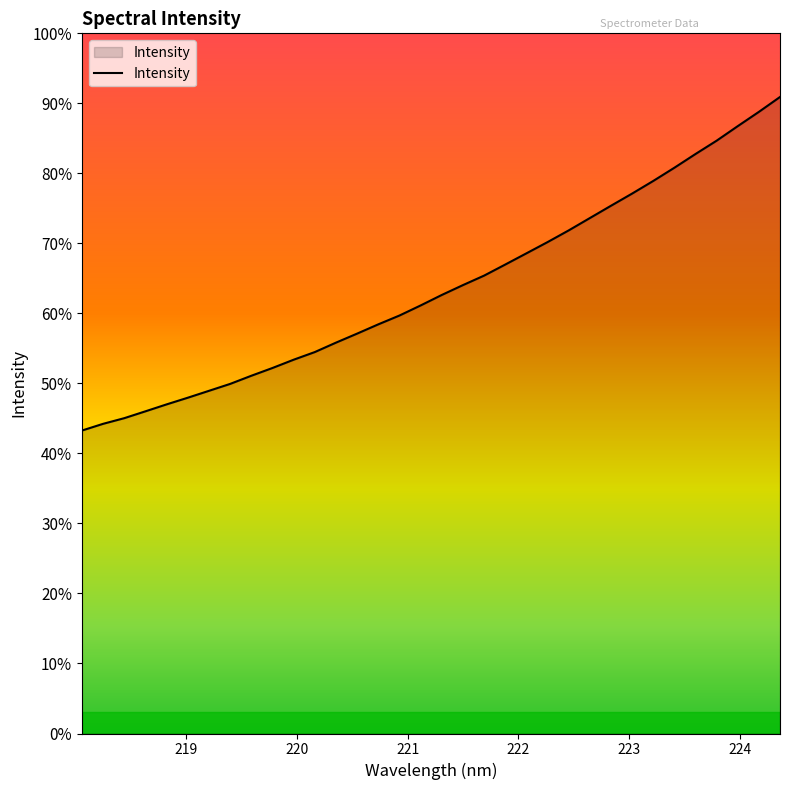

Does the chart display data point markers on the line(s)?

No